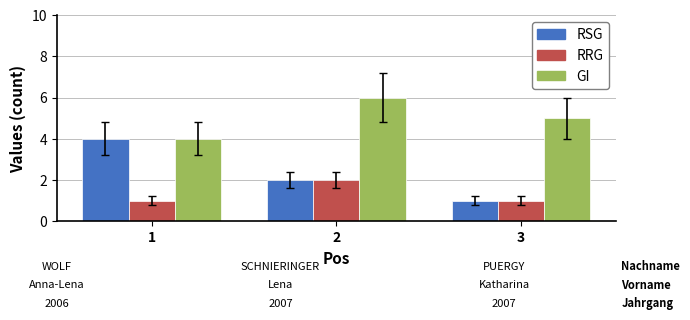

True or false: GI has a value of 10 at 2.

False